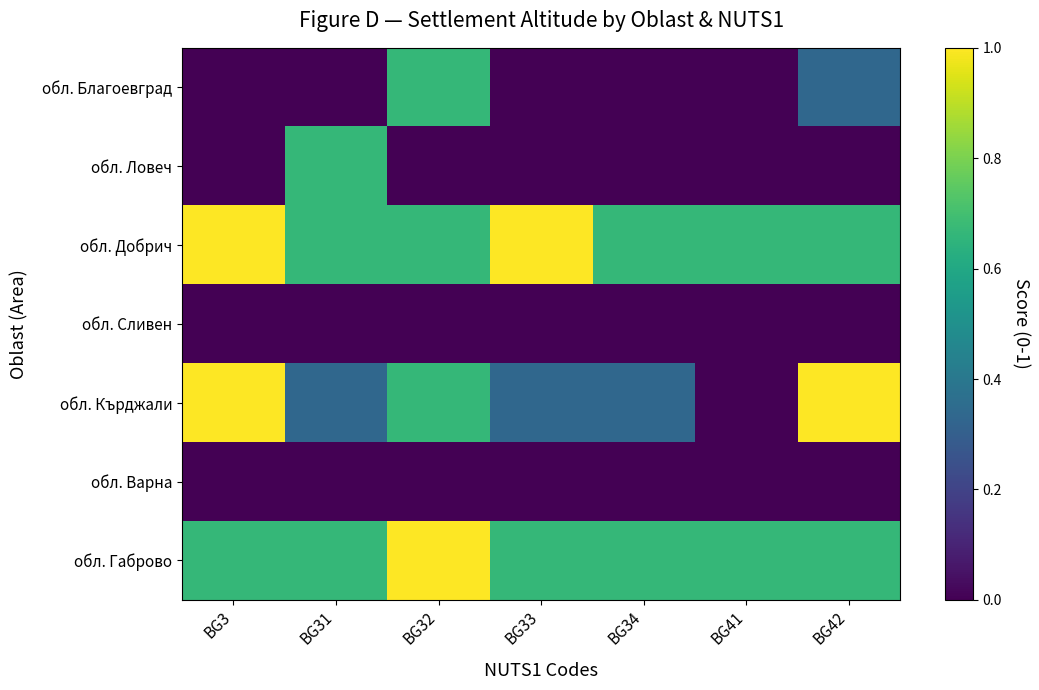

What is the greatest value displayed?

1.0